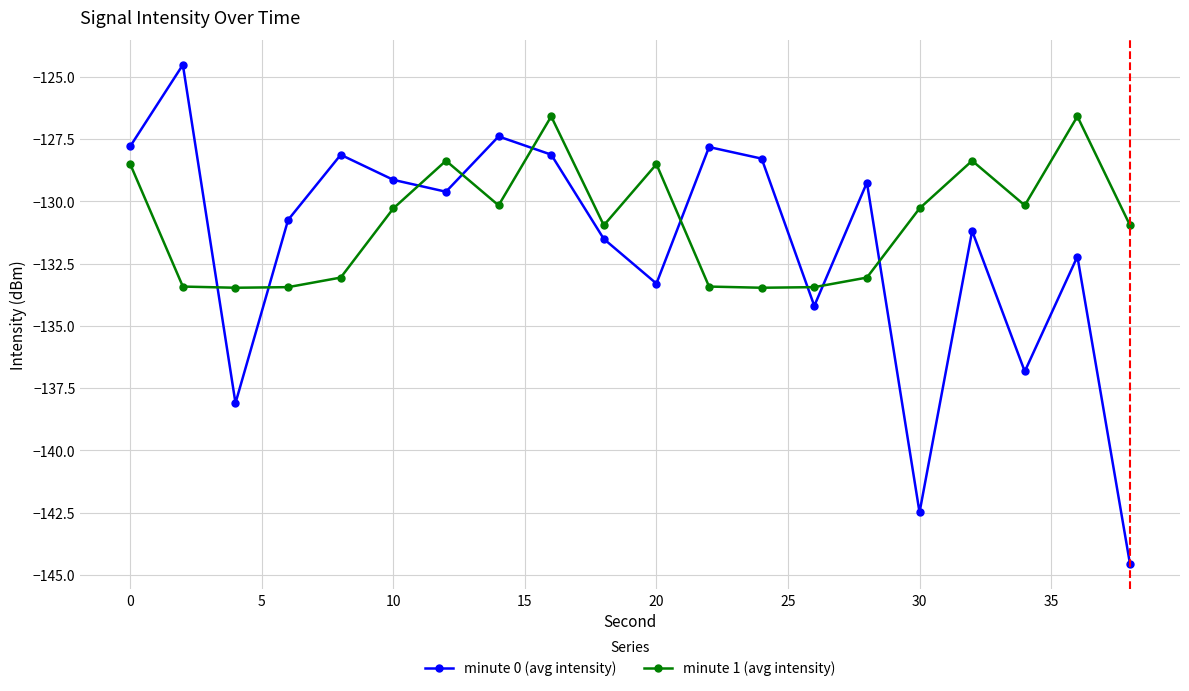

What is the value of the minute 0 (avg intensity) point at the 12th from the left?

-127.8